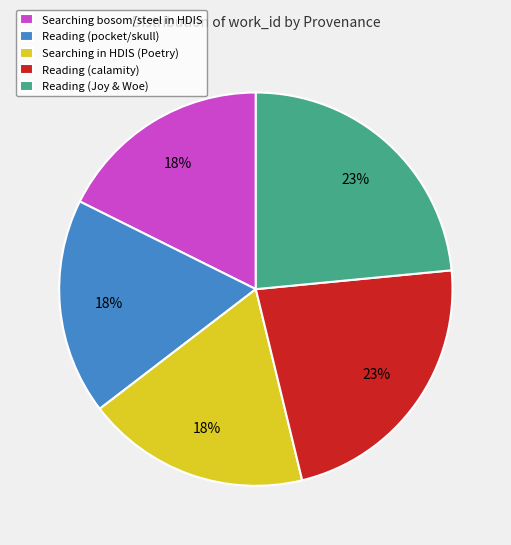

Is the sum of Searching in HDIS (Poetry) and Searching bosom/steel in HDIS greater than half?

No